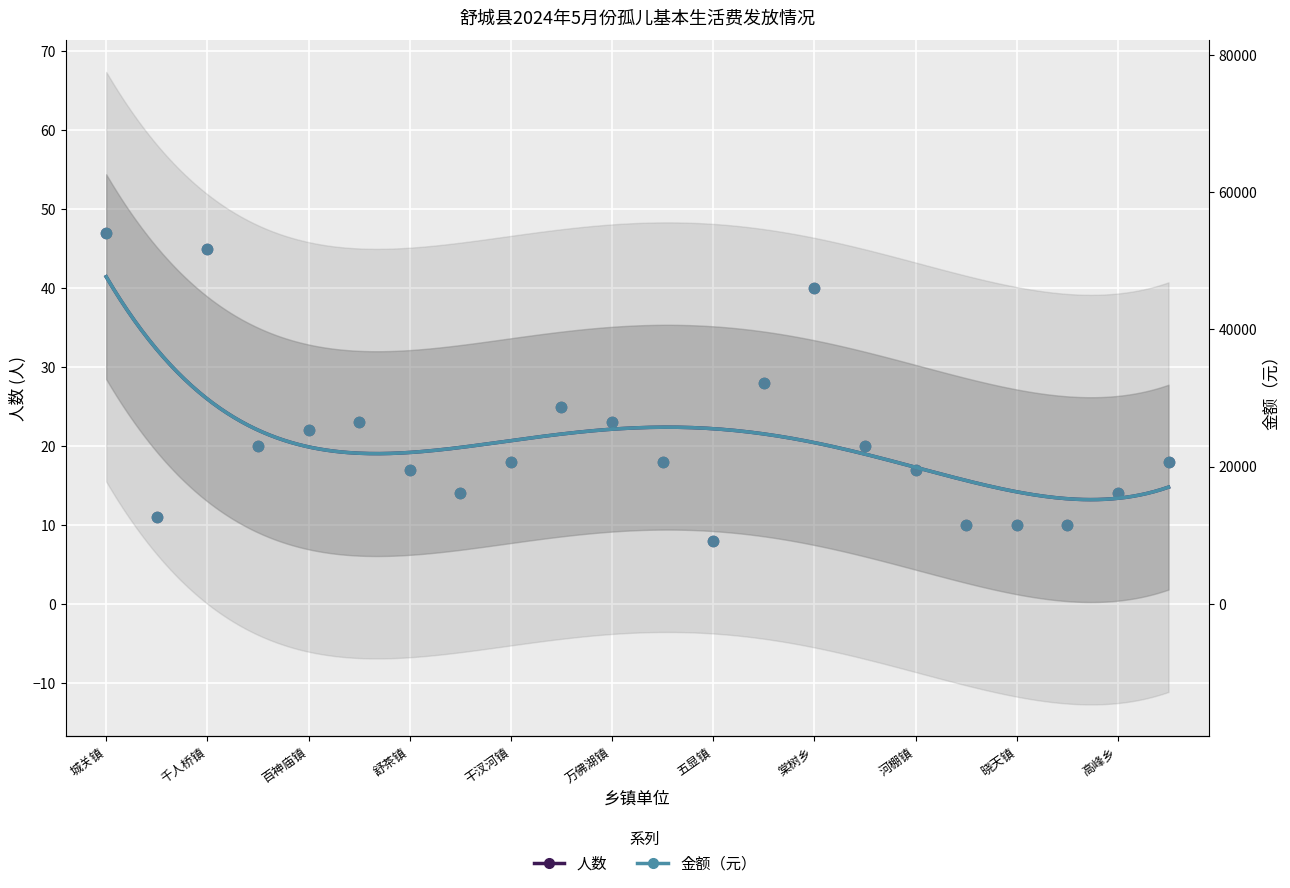

At how many categories does at least one series exceed 31974?

4